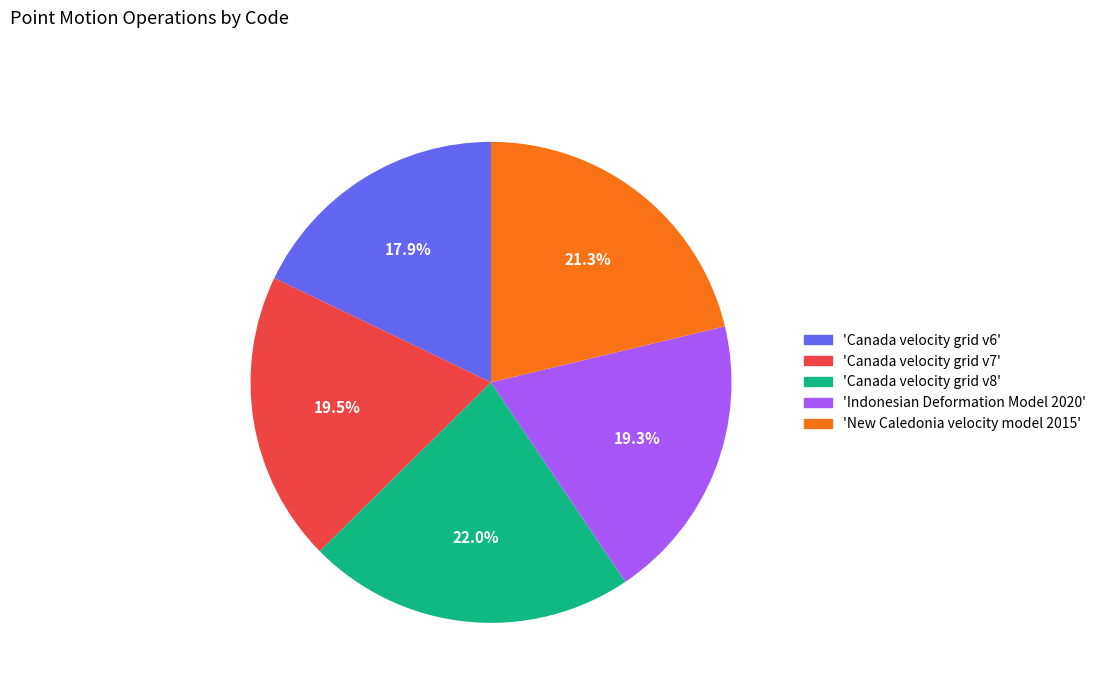

Count the number of slices in the pie.

5